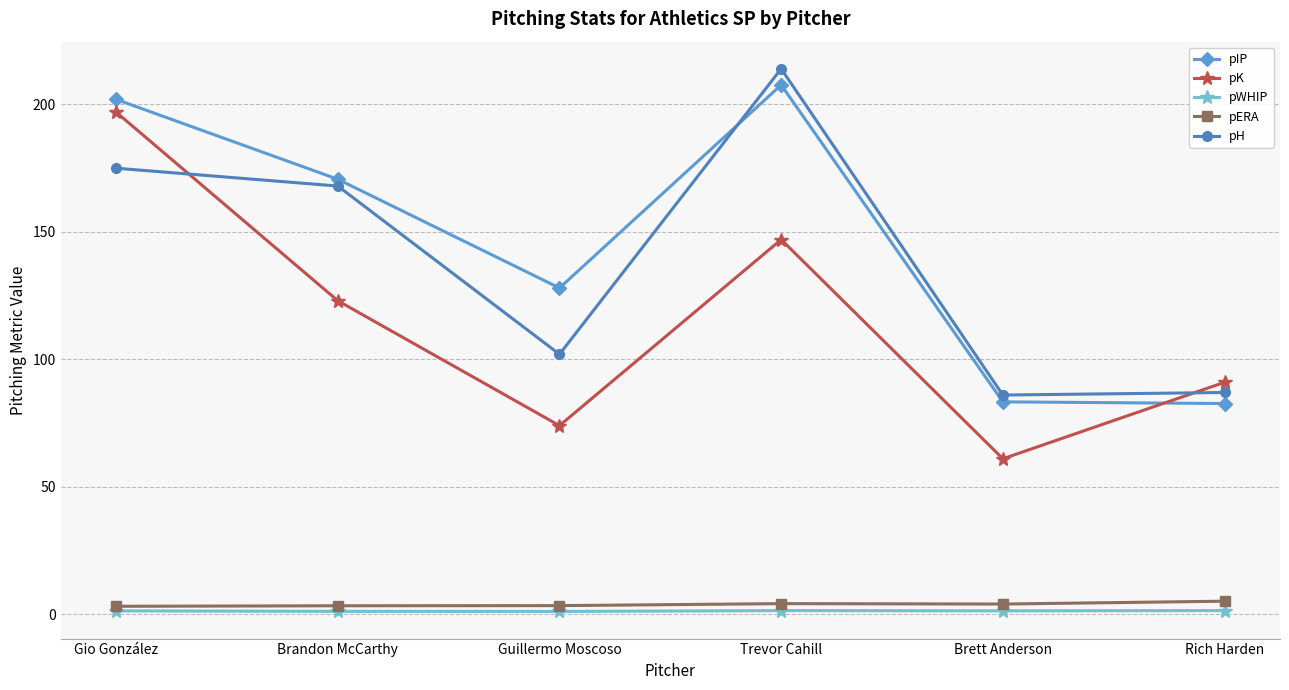

Is it true that pH equals 43.4 at Brandon McCarthy?

False